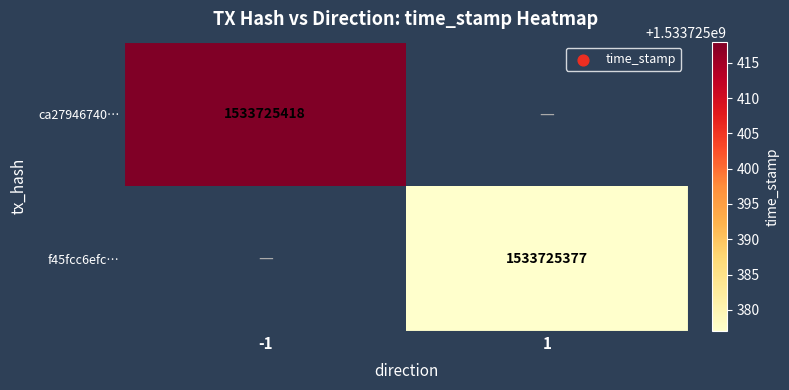

Reading right to left, list all the values displayed in this chart.

ca27946740c132b012bb099bd354bb710c255c2: 0	1533725418
f45fcc6efc24548c5055379a34103984795a424: 1533725377	0